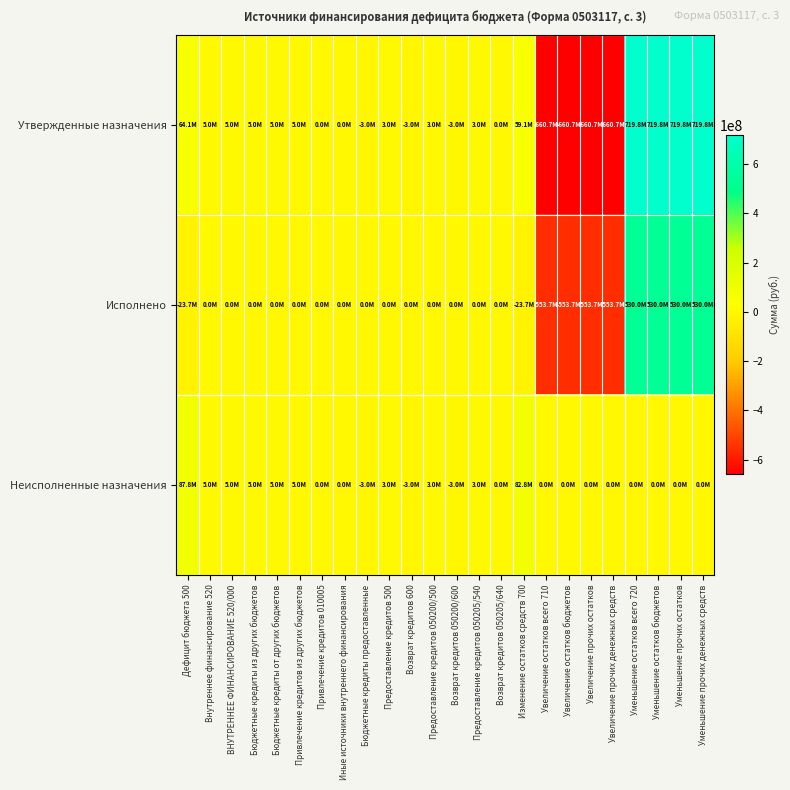

Reading left to right, transcribe all the data shown in this chart.

Утвержденные назначения: Дефицит бюджета 500=64063555.1	Внутреннее финансирование 520=5000000.0	ВНУТРЕННЕЕ ФИНАНСИРОВАНИЕ 520/000=5000000.0	Бюджетные кредиты из других бюджетов=5000000.0	Бюджетные кредиты от других бюджетов=5000000.0	Привлечение кредитов из других бюджетов=5000000.0	Привлечение кредитов 010005=0.0	Иные источники внутреннего финансирования=0.0	Бюджетные кредиты предоставленные=-3000000.0	Предоставление кредитов 500=3000000.0	Возврат кредитов 600=-3000000.0	Предоставление кредитов 050200/500=3000000.0	Возврат кредитов 050200/600=-3000000.0	Предоставление кредитов 050205/540=3000000.0	Возврат кредитов 050205/640=0.0	Изменение остатков средств 700=59063555.1	Увеличение остатков всего 710=-660692593.2	Увеличение остатков бюджетов=-660692593.2	Увеличение прочих остатков=-660692593.2	Увеличение прочих денежных средств=-660692593.2	Уменьшение остатков всего 720=719756148.3	Уменьшение остатков бюджетов=719756148.3	Уменьшение прочих остатков=719756148.3	Уменьшение прочих денежных средств=719756148.3
Исполнено: Дефицит бюджета 500=-23721333.6	Внутреннее финансирование 520=0.0	ВНУТРЕННЕЕ ФИНАНСИРОВАНИЕ 520/000=0.0	Бюджетные кредиты из других бюджетов=0.0	Бюджетные кредиты от других бюджетов=0.0	Привлечение кредитов из других бюджетов=0.0	Привлечение кредитов 010005=0.0	Иные источники внутреннего финансирования=0.0	Бюджетные кредиты предоставленные=0.0	Предоставление кредитов 500=0.0	Возврат кредитов 600=0.0	Предоставление кредитов 050200/500=0.0	Возврат кредитов 050200/600=0.0	Предоставление кредитов 050205/540=0.0	Возврат кредитов 050205/640=0.0	Изменение остатков средств 700=-23721333.6	Увеличение остатков всего 710=-553735535.7	Увеличение остатков бюджетов=-553735535.7	Увеличение прочих остатков=-553735535.7	Увеличение прочих денежных средств=-553735535.7	Уменьшение остатков всего 720=530014202.1	Уменьшение остатков бюджетов=530014202.1	Уменьшение прочих остатков=530014202.1	Уменьшение прочих денежных средств=530014202.1
Неисполненные назначения: Дефицит бюджета 500=87784888.7	Внутреннее финансирование 520=5000000.0	ВНУТРЕННЕЕ ФИНАНСИРОВАНИЕ 520/000=5000000.0	Бюджетные кредиты из других бюджетов=5000000.0	Бюджетные кредиты от других бюджетов=5000000.0	Привлечение кредитов из других бюджетов=5000000.0	Привлечение кредитов 010005=0.0	Иные источники внутреннего финансирования=0.0	Бюджетные кредиты предоставленные=-3000000.0	Предоставление кредитов 500=3000000.0	Возврат кредитов 600=-3000000.0	Предоставление кредитов 050200/500=3000000.0	Возврат кредитов 050200/600=-3000000.0	Предоставление кредитов 050205/540=3000000.0	Возврат кредитов 050205/640=0.0	Изменение остатков средств 700=82784888.7	Увеличение остатков всего 710=0.0	Увеличение остатков бюджетов=0.0	Увеличение прочих остатков=0.0	Увеличение прочих денежных средств=0.0	Уменьшение остатков всего 720=0.0	Уменьшение остатков бюджетов=0.0	Уменьшение прочих остатков=0.0	Уменьшение прочих денежных средств=0.0